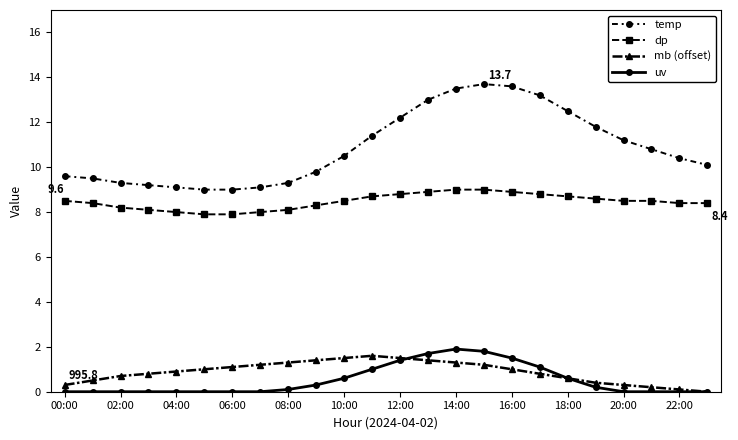

True or false: mb (offset) and dp intersect in this chart.

False